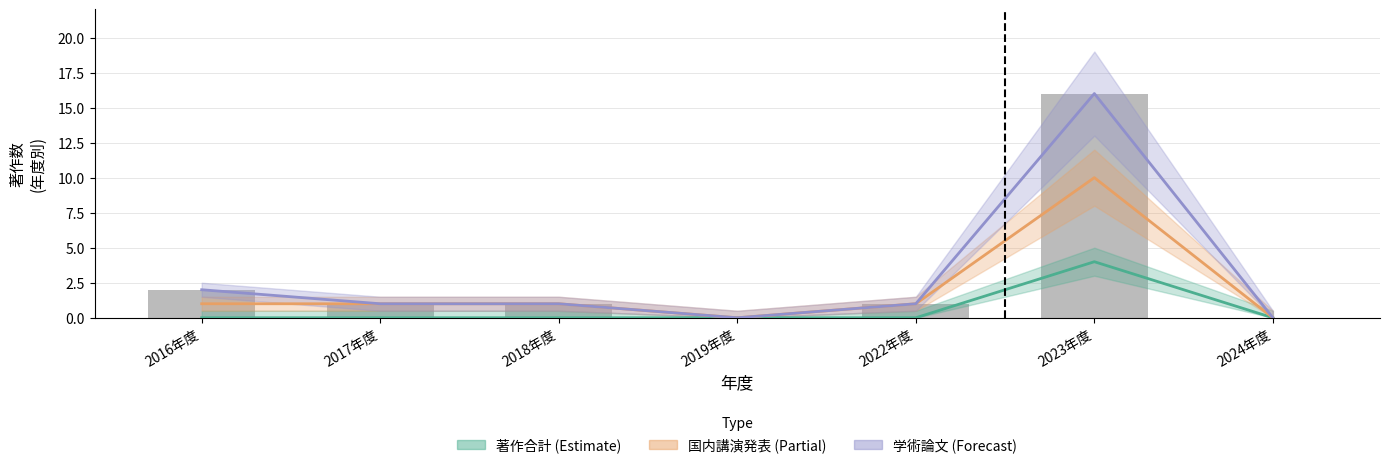

How many data points does each series have?

7